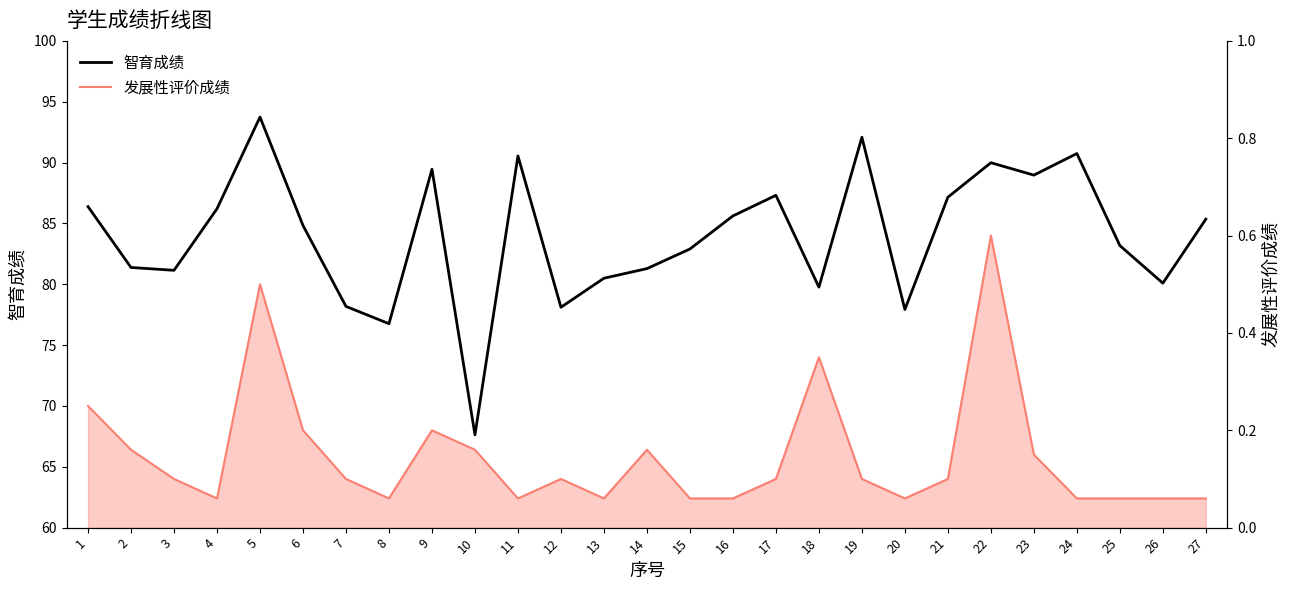

Reading left to right, what are all the values shown in this chart?

智育成绩: 1=86.4	2=81.4	3=81.1	4=86.2	5=93.7	6=84.8	7=78.2	8=76.8	9=89.4	10=67.6	11=90.5	12=78.1	13=80.5	14=81.3	15=82.9	16=85.6	17=87.3	18=79.8	19=92.1	20=77.9	21=87.2	22=90.0	23=89.0	24=90.7	25=83.2	26=80.1	27=85.3
发展性评价成绩: 1=0.2	2=0.2	3=0.1	4=0.1	5=0.5	6=0.2	7=0.1	8=0.1	9=0.2	10=0.2	11=0.1	12=0.1	13=0.1	14=0.2	15=0.1	16=0.1	17=0.1	18=0.3	19=0.1	20=0.1	21=0.1	22=0.6	23=0.1	24=0.1	25=0.1	26=0.1	27=0.1